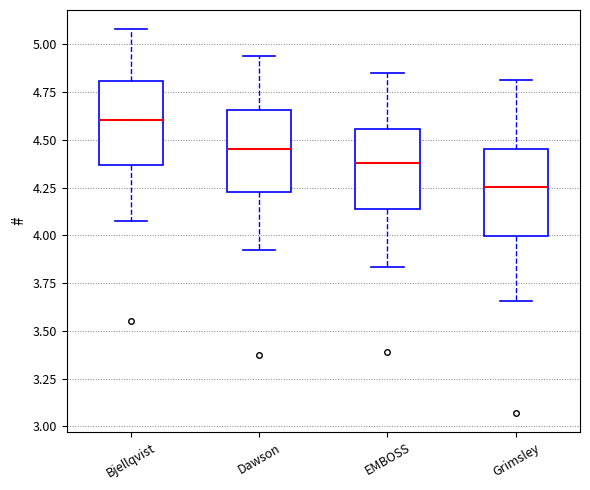

Reading left to right, read every box against the y-axis: the position of its median line, the range the box covers, and the ends of its whiskers. The values are not printed on the chart, so give them approximately, as read against the axis.

Bjellqvist: median 4.60, box 4.35 to 4.80, whiskers 4.10 to 5.10
Dawson: median 4.45, box 4.25 to 4.65, whiskers 3.90 to 4.95
EMBOSS: median 4.40, box 4.15 to 4.55, whiskers 3.85 to 4.85
Grimsley: median 4.25, box 4.00 to 4.45, whiskers 3.65 to 4.80